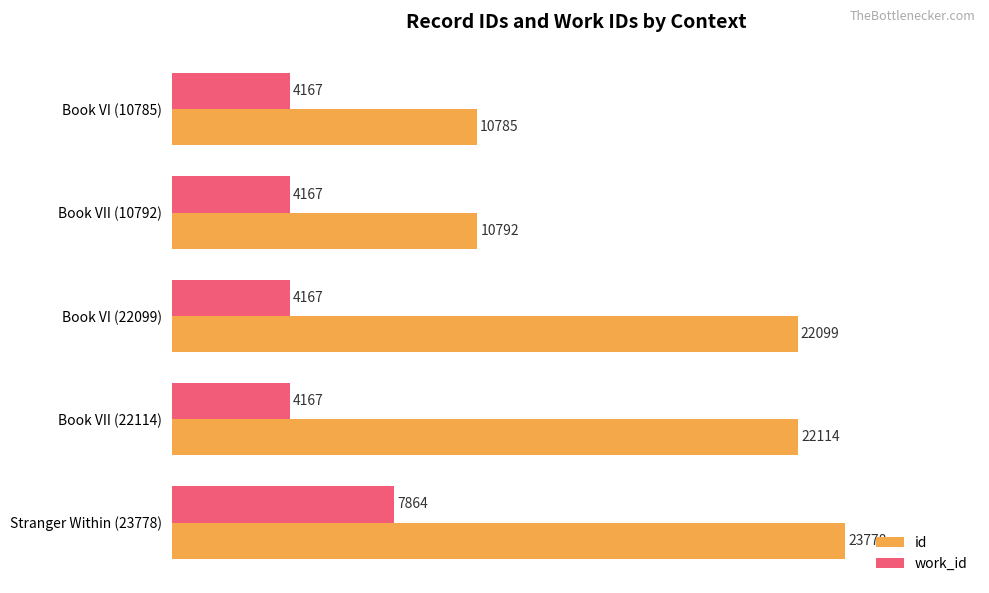

Which category has the highest value in the id series?

Stranger Within (23778)